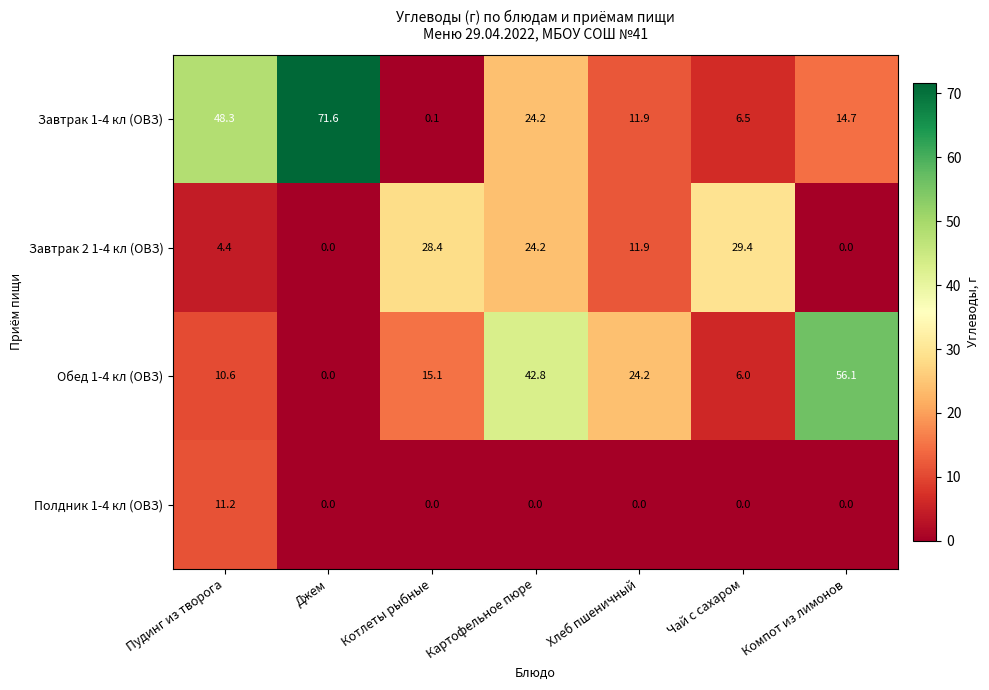

At how many categories does at least one series exceed 39?

4